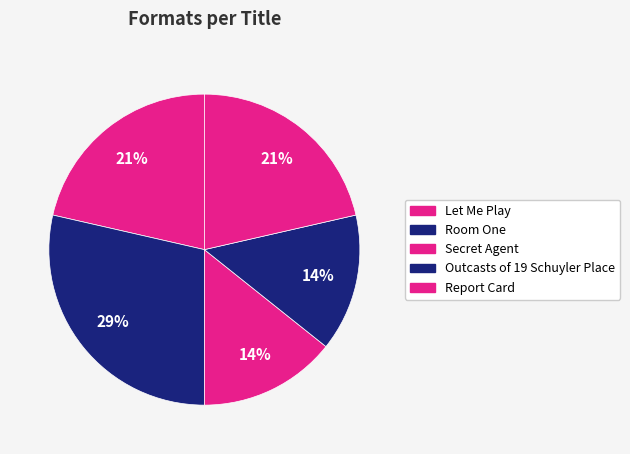

What is the largest slice in the pie chart?

Room One